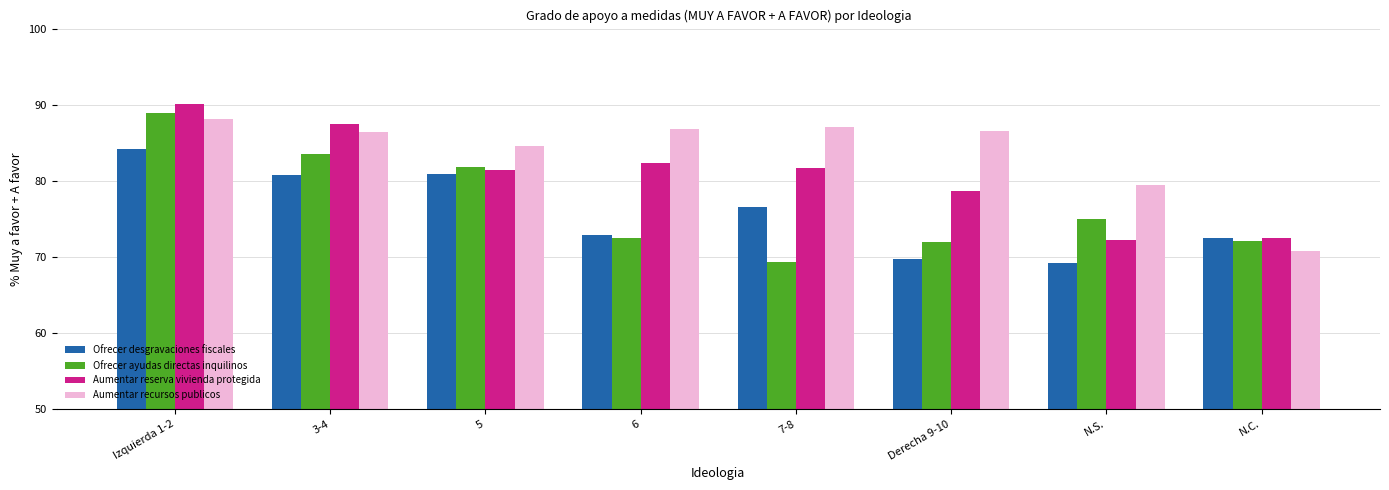

What are all the series names shown in the legend?

Ofrecer desgravaciones fiscales, Ofrecer ayudas directas inquilinos, Aumentar reserva vivienda protegida, Aumentar recursos publicos